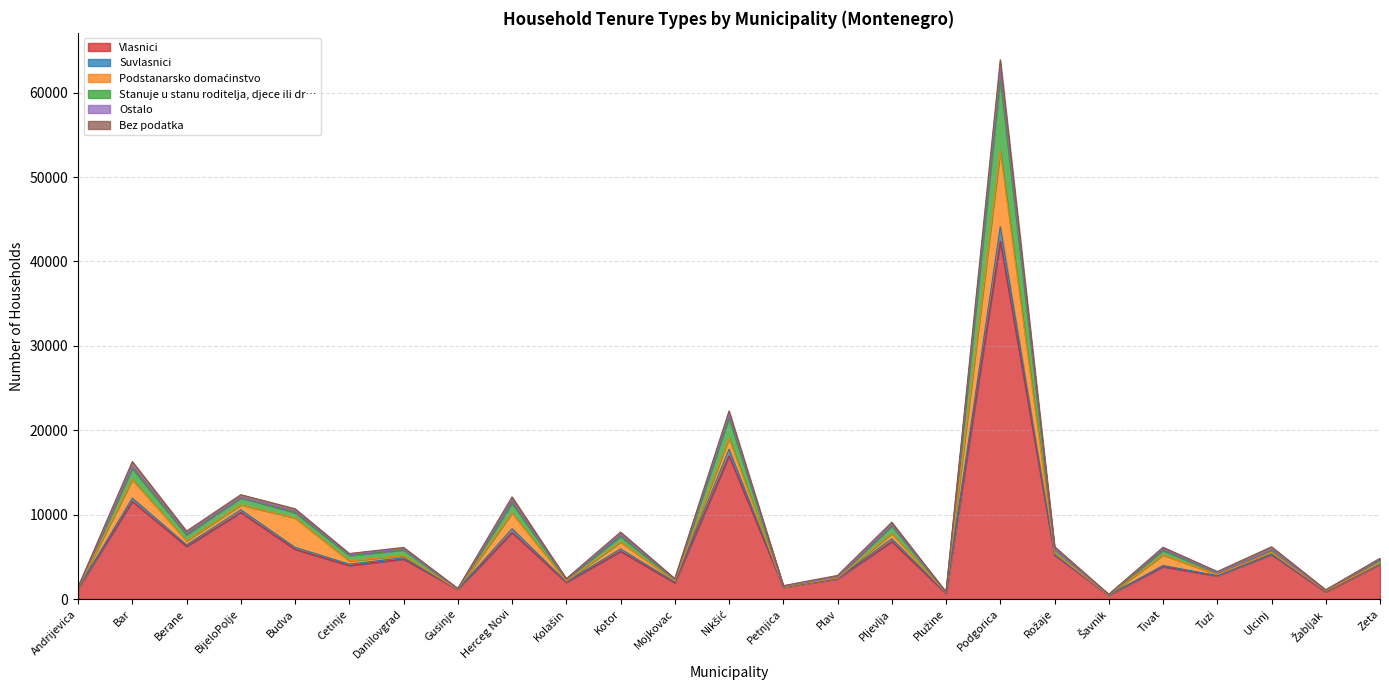

The value of Stanuje u stanu roditelja, djece ili dr… at Rožaje is 7888. True or false?

False